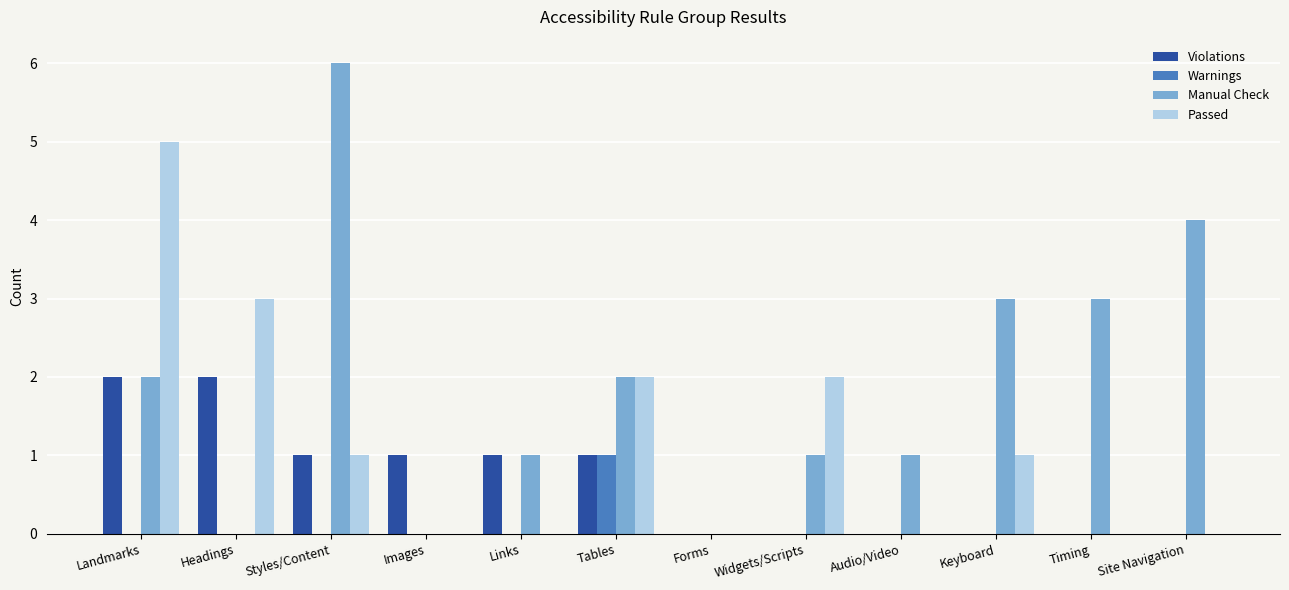

What is the maximum value shown in the chart?

6